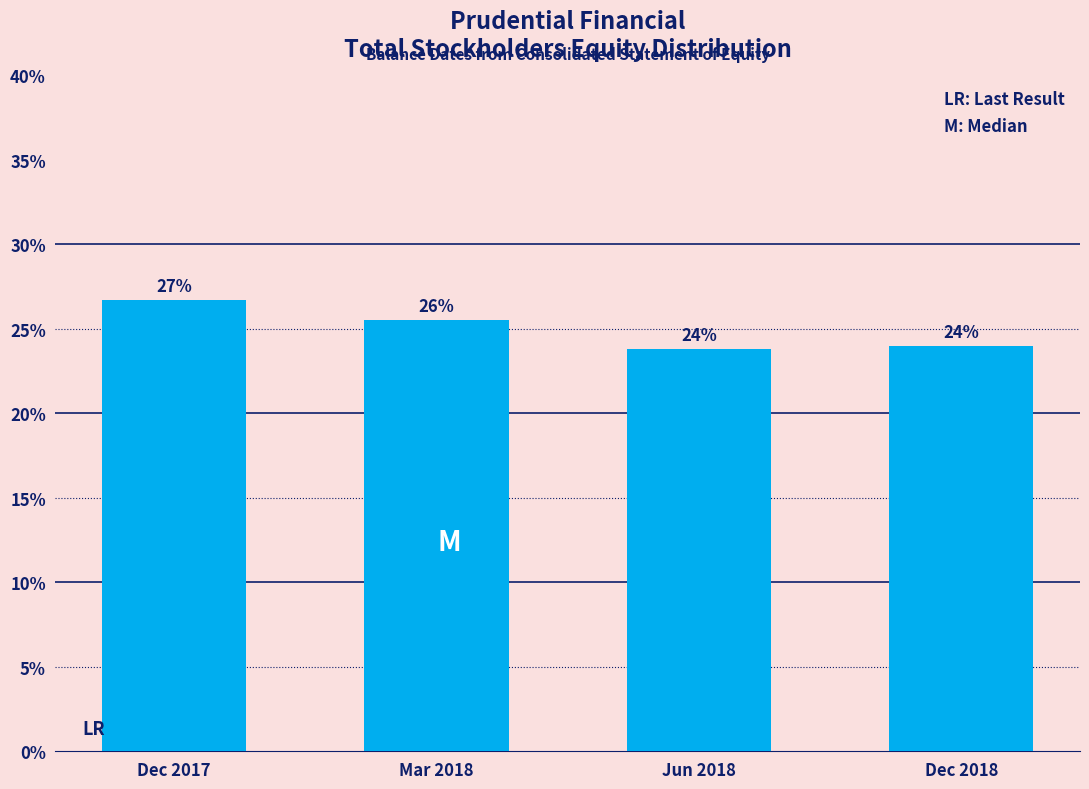

Read the value at Mar 2018.

25.5